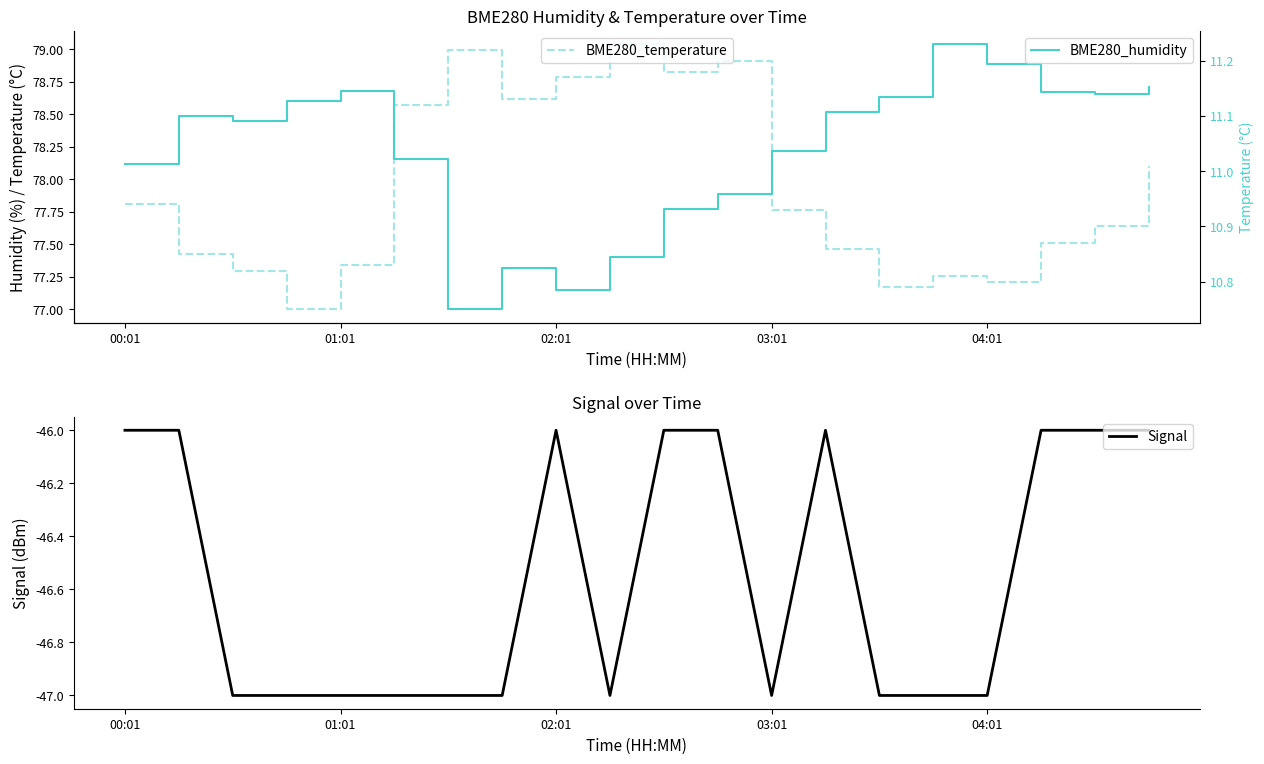

Is it true that Signal equals -76 at 03:01?

False